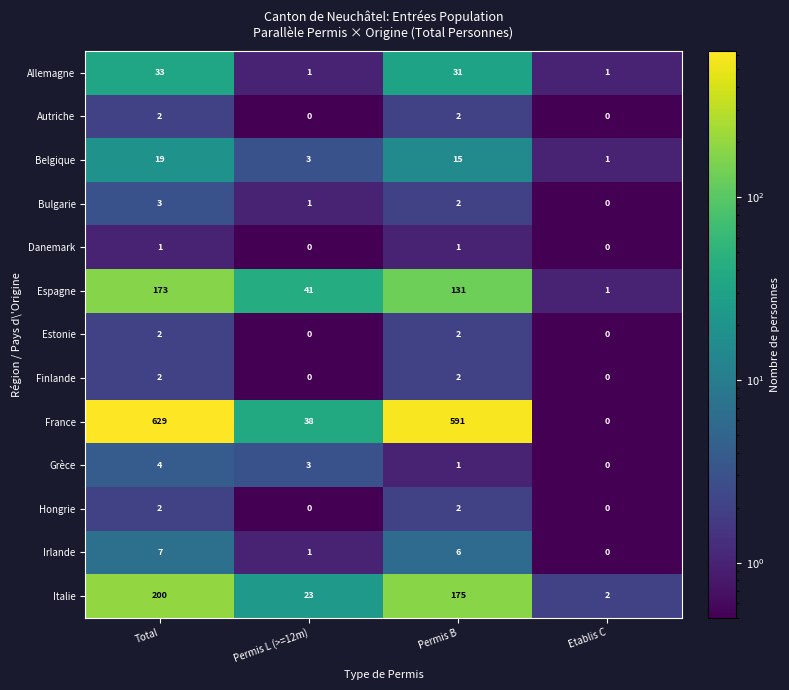

What is the spread (max minus min) of values at Permis B?

590